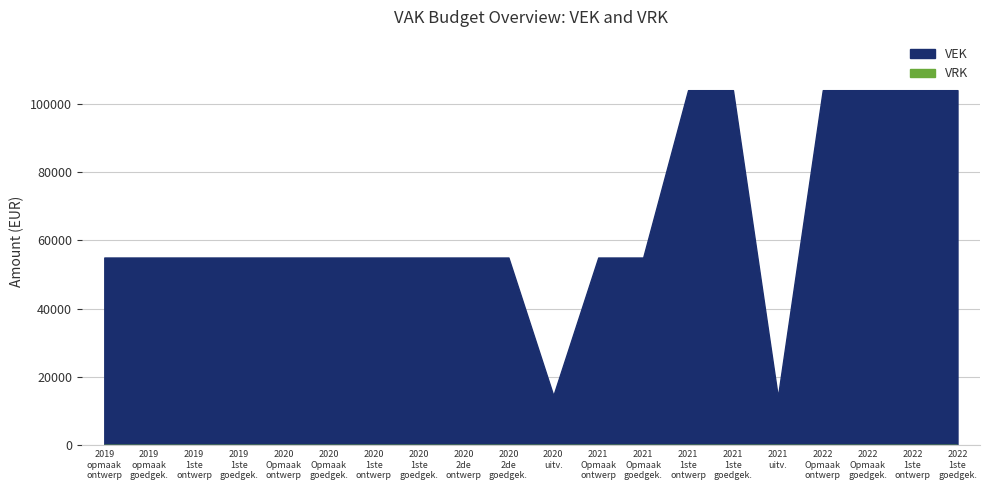

How many values are between 55000 and 104000?

18